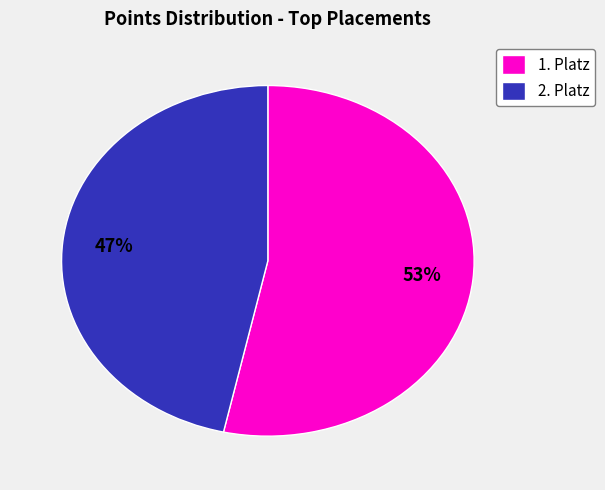

Combined, do 1. Platz and 2. Platz account for over 50%?

Yes